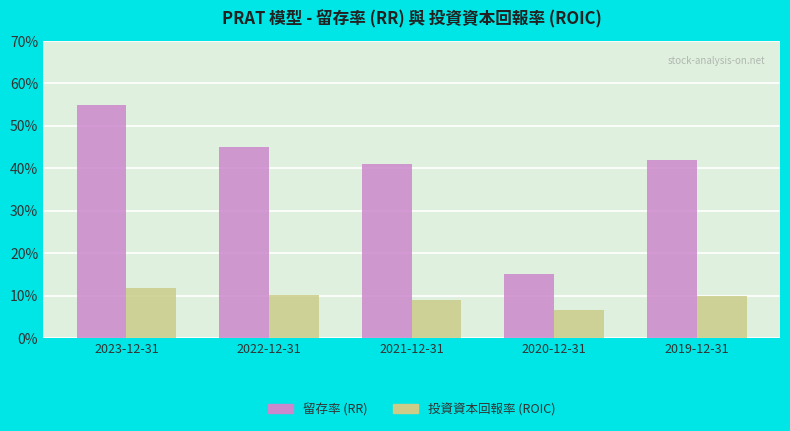

How many 留存率 (RR) values are between 0 and 1?

5